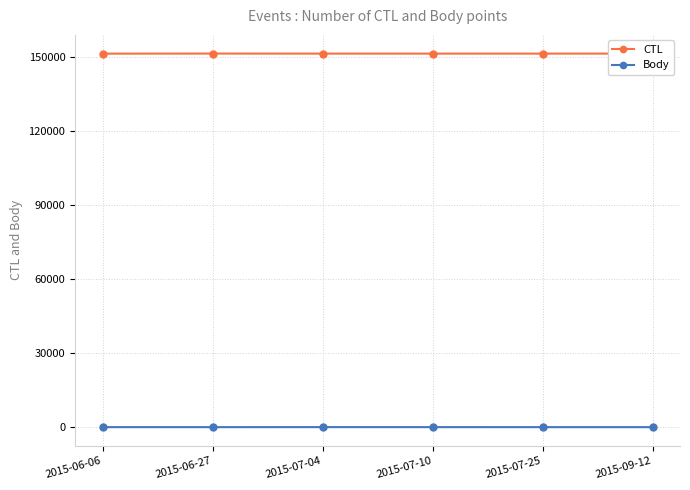

At how many categories does at least one series exceed 26835?

6